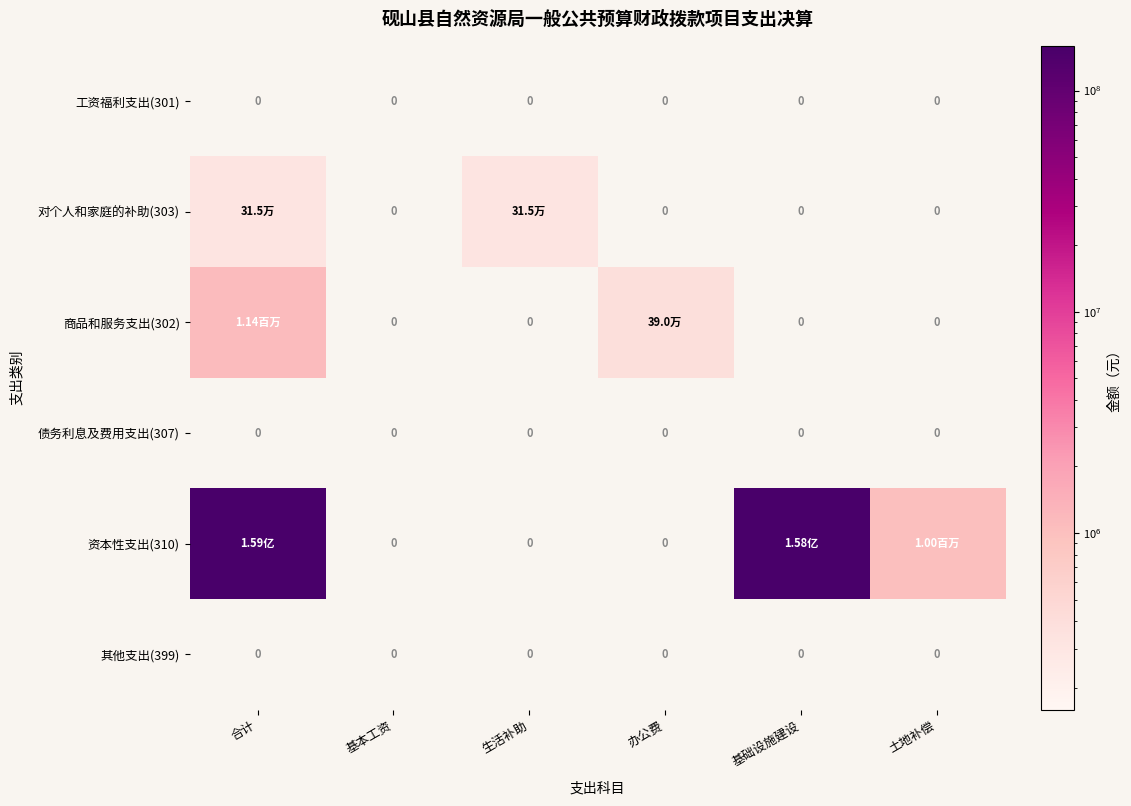

Which series changed the most between 基本工资 and 土地补偿?

资本性支出(310)